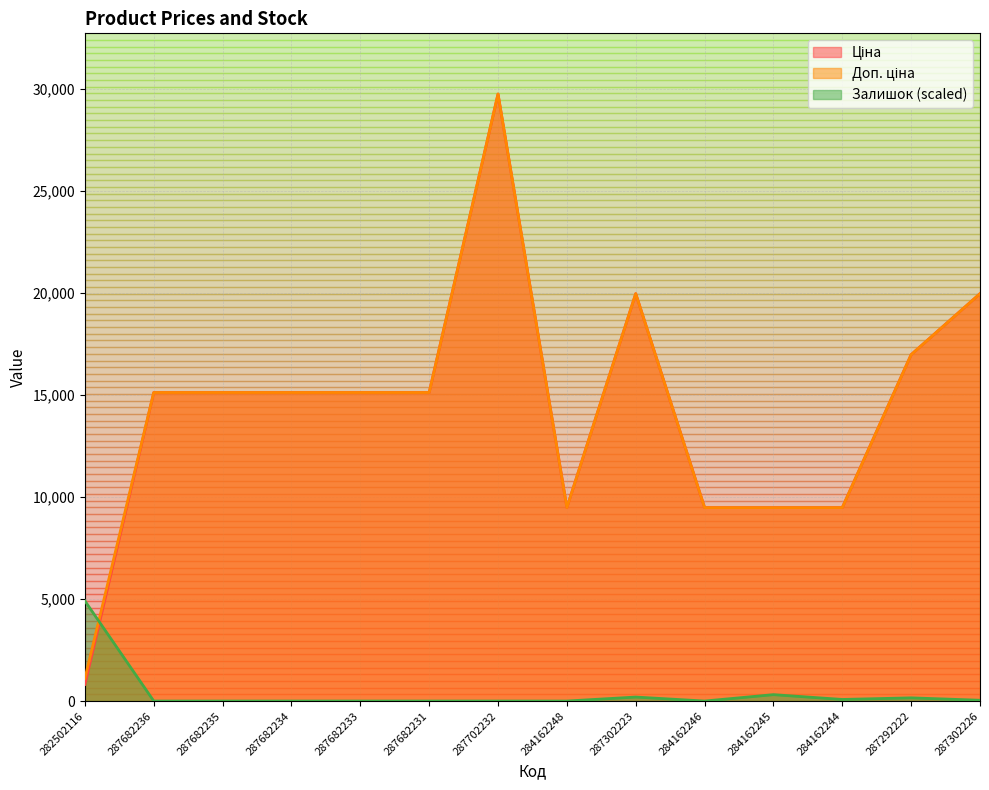

Reading right to left, extract all data points from this chart.

Ціна: 19964.2	16976.3	9480.1	9480.1	9480.1	19964.2	9480.1	29747.2	15120.0	15120.0	15120.0	15120.0	15120.0	818.5
Доп. ціна: 19964.2	16976.3	9480.1	9480.1	9480.1	19964.2	9480.1	29747.2	15120.0	15120.0	15120.0	15120.0	15120.0	1109.2
Залишок: 39.3	157.1	78.5	314.1	0.0	196.3	0.0	0.0	0.0	0.0	0.0	0.0	0.0	4908.3